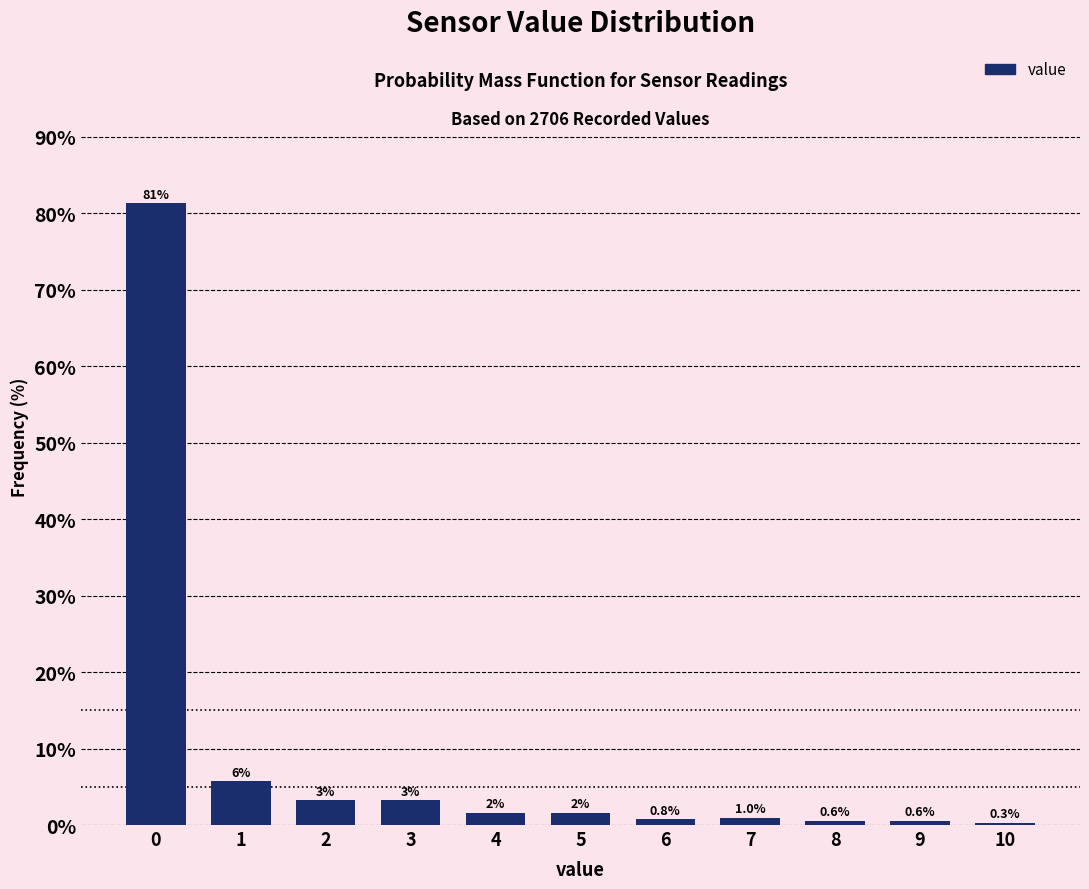

What is the maximum value shown in the chart?

81.3